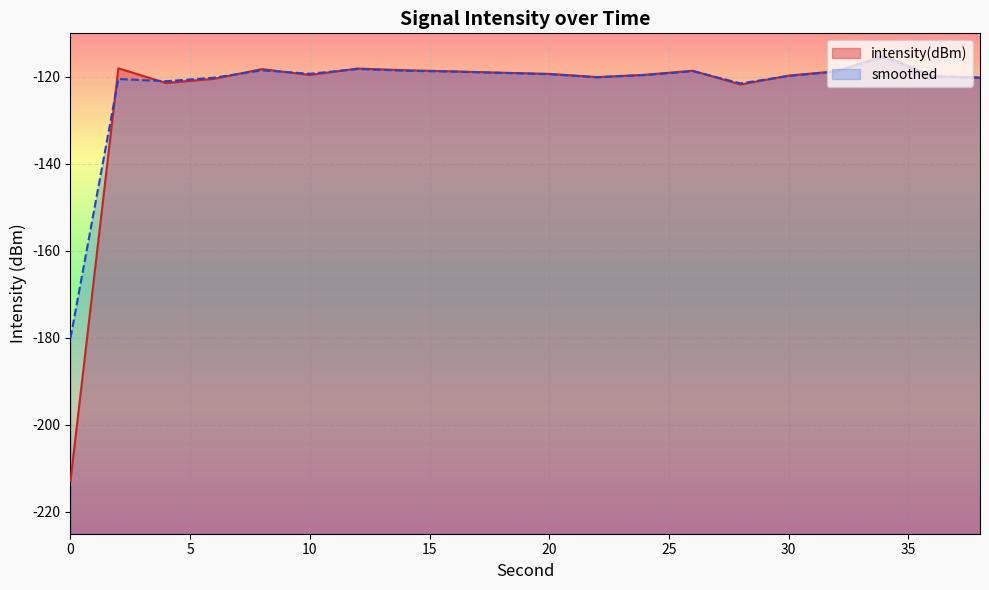

Between 26 and 10, which is larger?

26